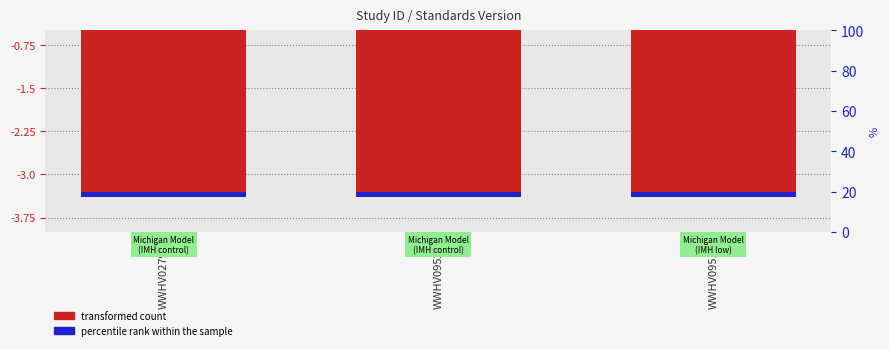

Count the number of data series in this chart.

2